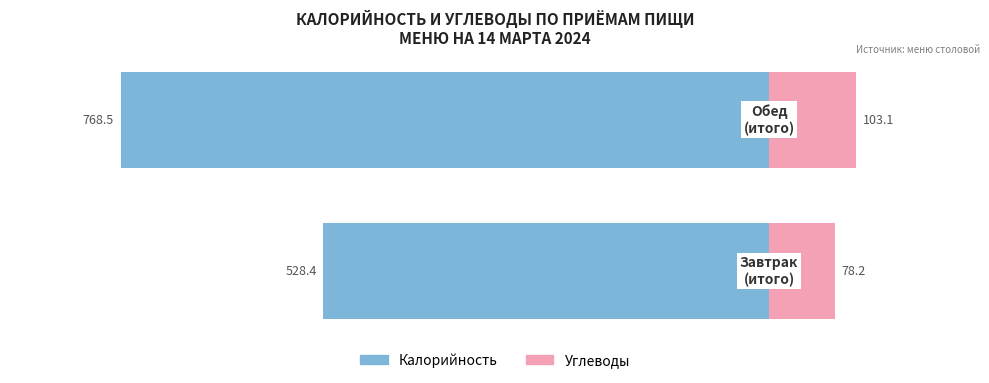

Reading right to left, transcribe all the data shown in this chart.

Калорийность: −800=-768.5	−1000=-528.4
Углеводы: −800=103.1	−1000=78.2